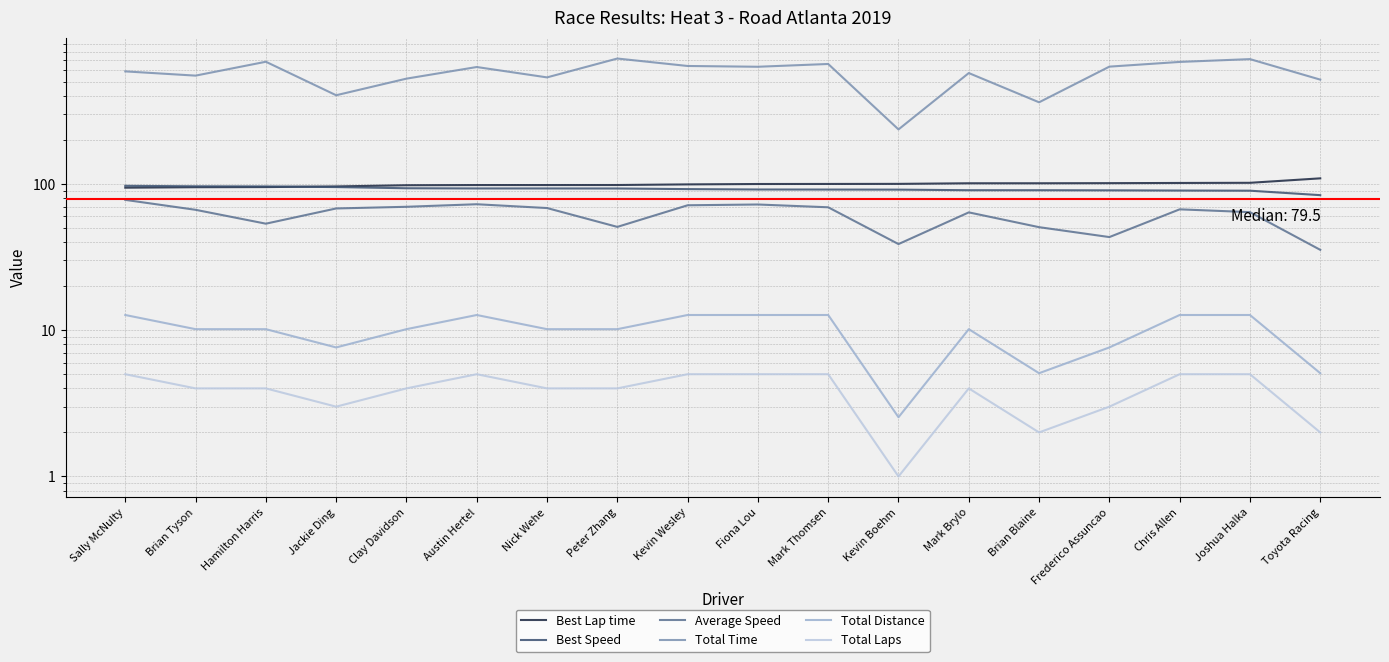

How many data points in Best Speed are less than 92?

9